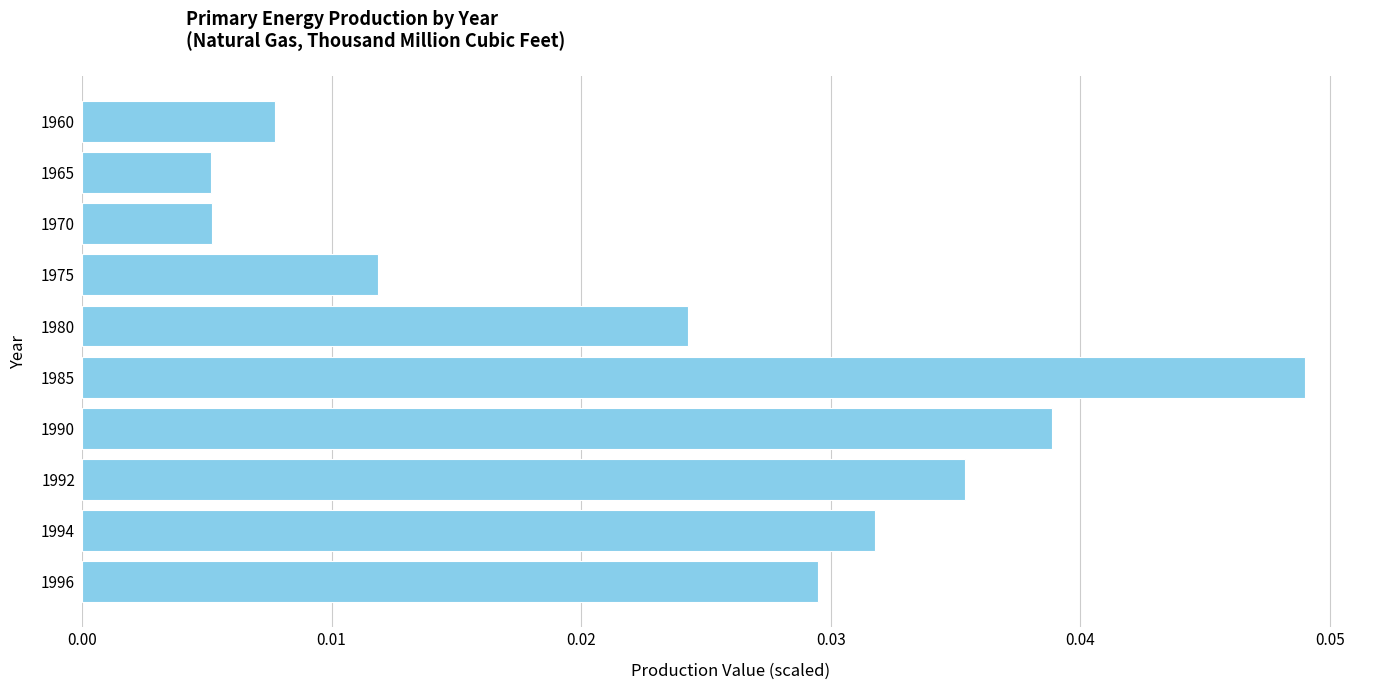

Between 1990 and 1985, which is larger?

1985